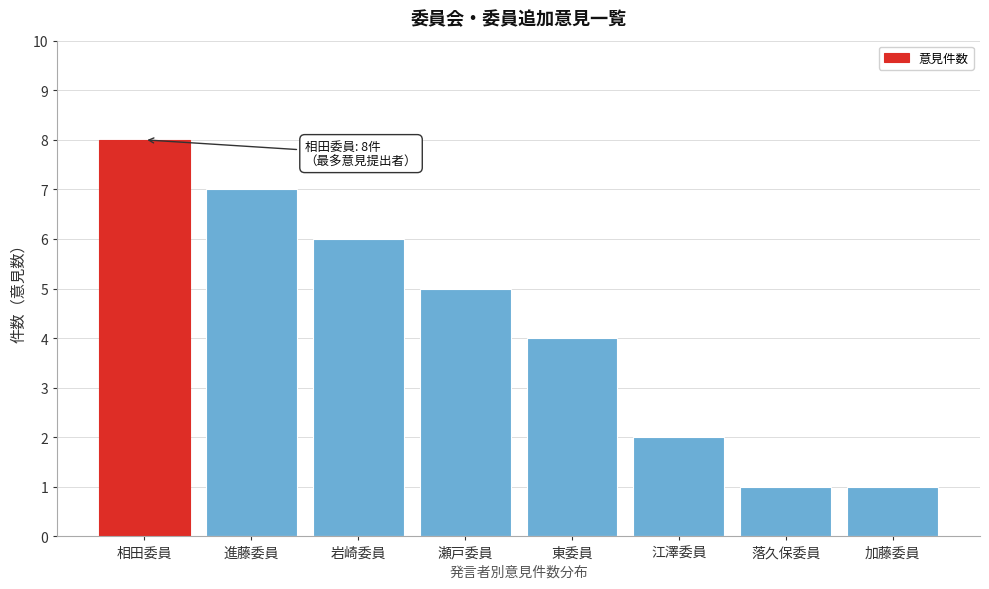

Reading left to right, list all the values displayed in this chart.

相田委員=8	進藤委員=7	岩崎委員=6	瀬戸委員=5	東委員=4	江澤委員=2	落久保委員=1	加藤委員=1